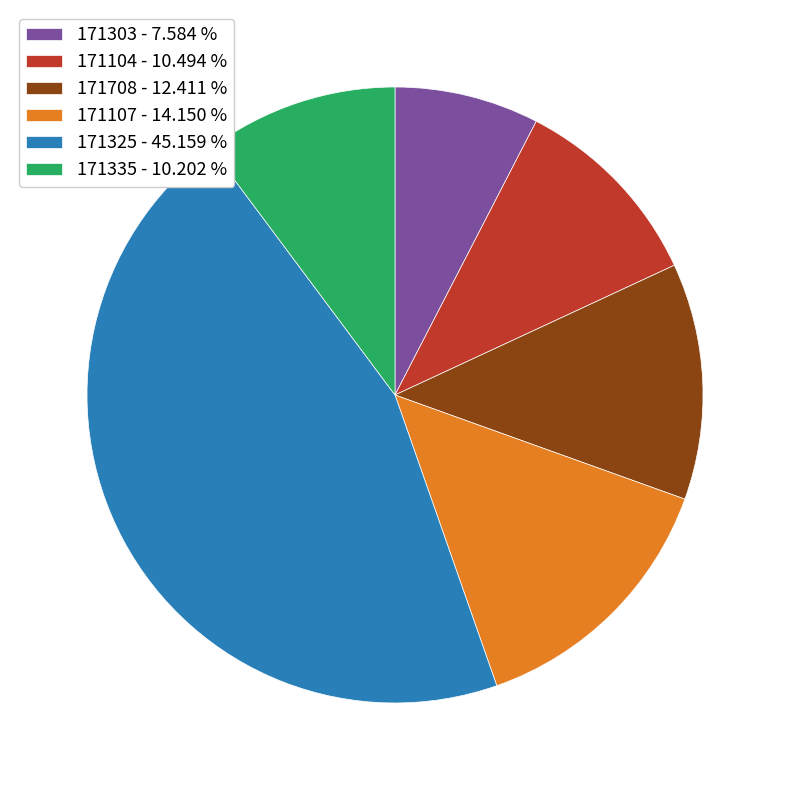

Which has a higher value, 171708 - 12.411 % or 171335 - 10.202 %?

171708 - 12.411 %